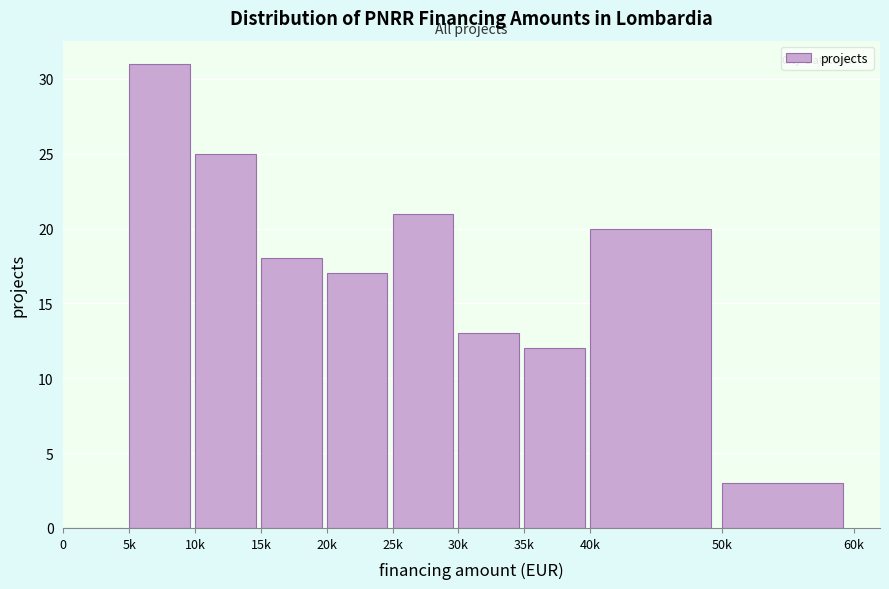

Reading left to right, transcribe all the data shown in this chart.

0=0	5k=31	10k=25	15k=18	20k=17	25k=21	30k=13	35k=12	40k=20	50k=3